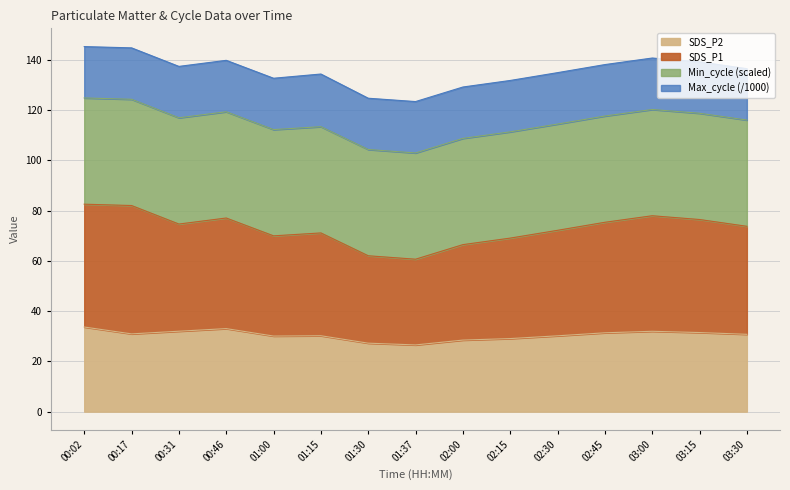

Does the chart have visible grid lines?

Yes